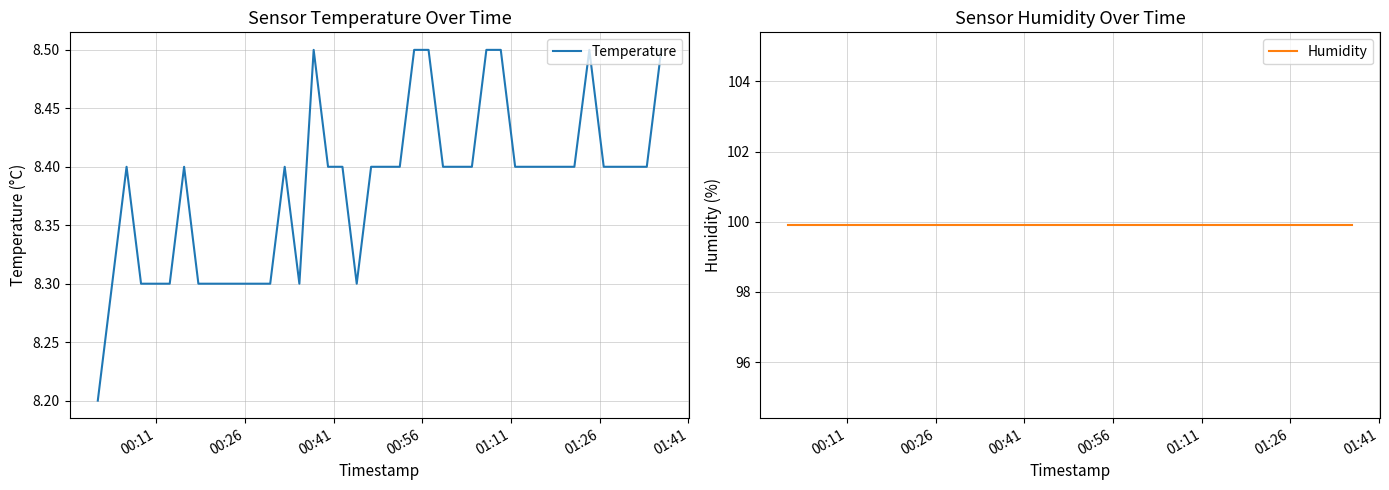

In Temperature, how many points are higher than both neighbors (excluding endpoints)?

5